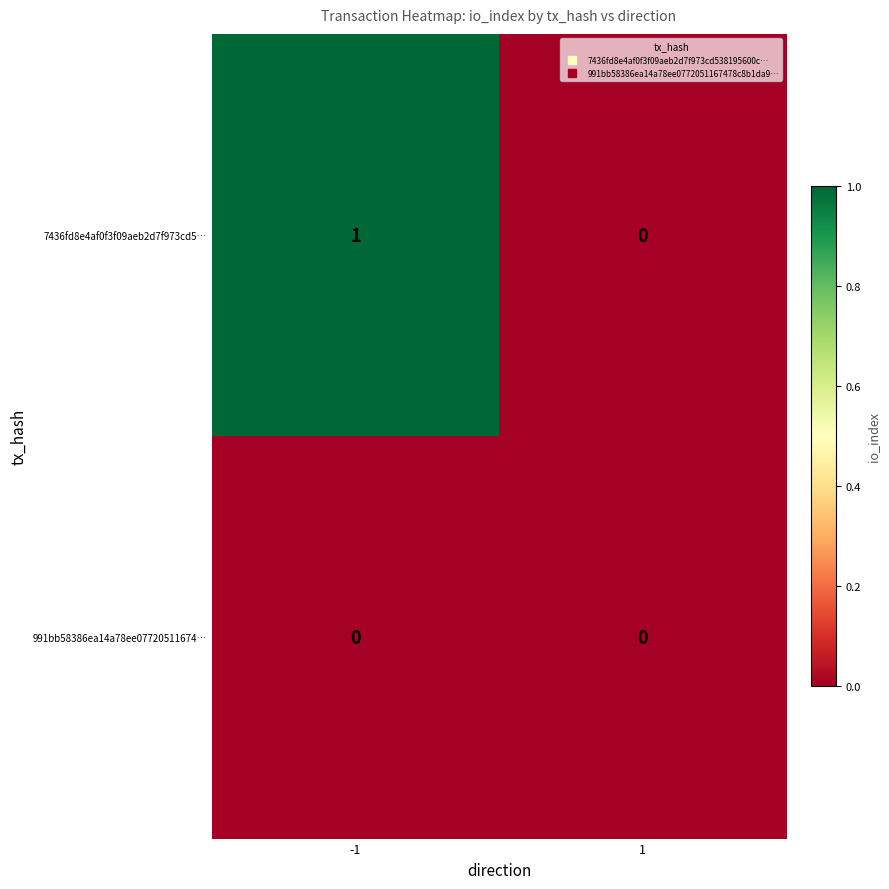

Which series changed the most between -1 and 1?

7436fd8e4af0f3f09aeb2d7f973cd5…